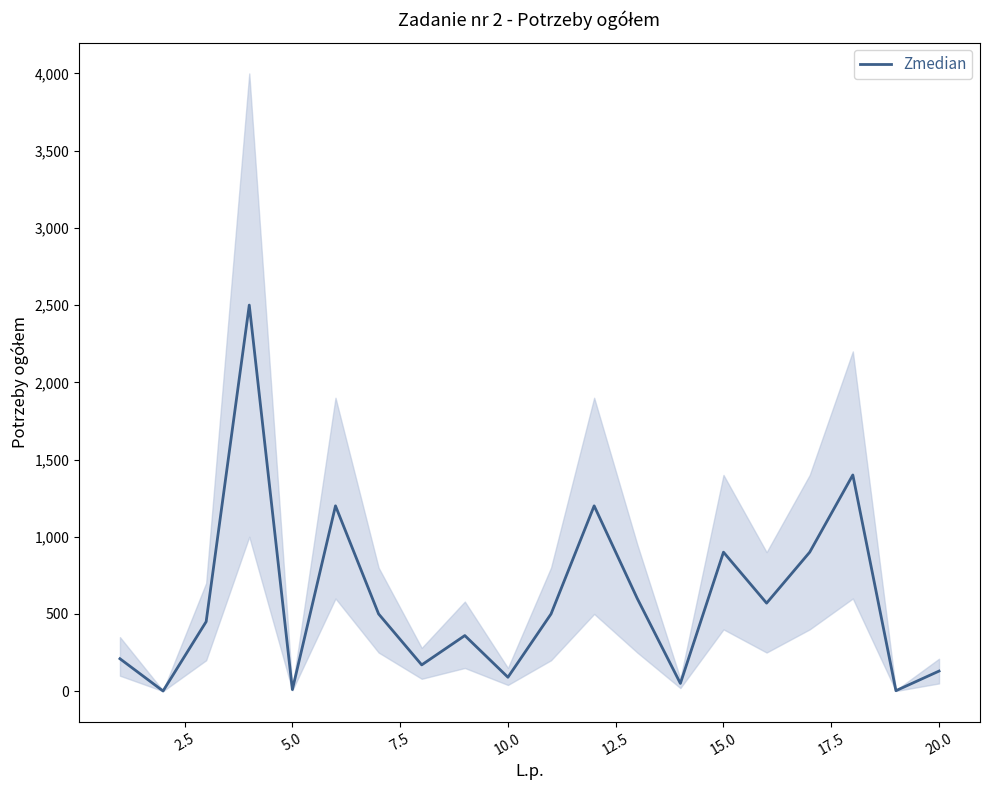

The chart shows a value of 748 at 15. True or false?

False